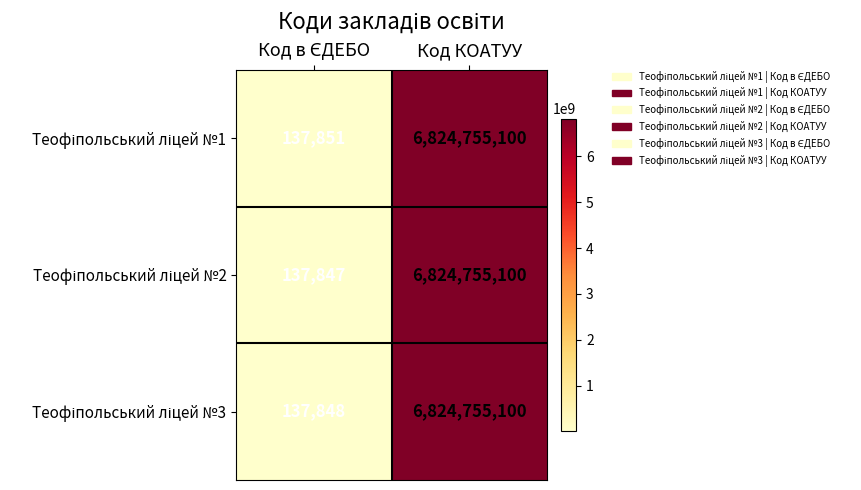

What is the greatest value displayed?

6824755100